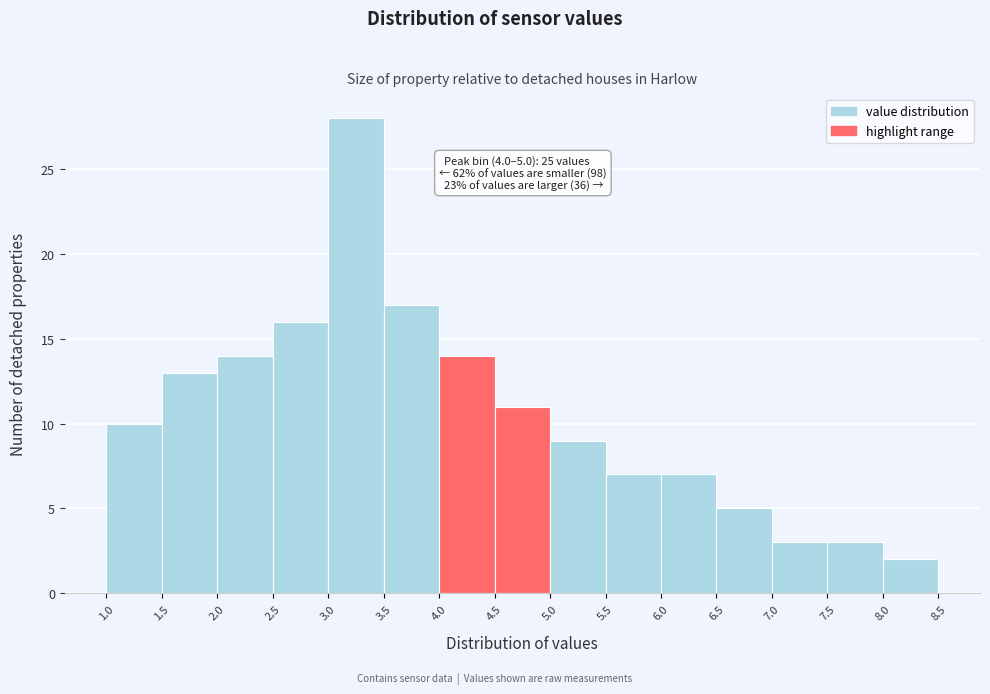

Over which range of the x-axis is the bar tallest?

3.0 to 3.5